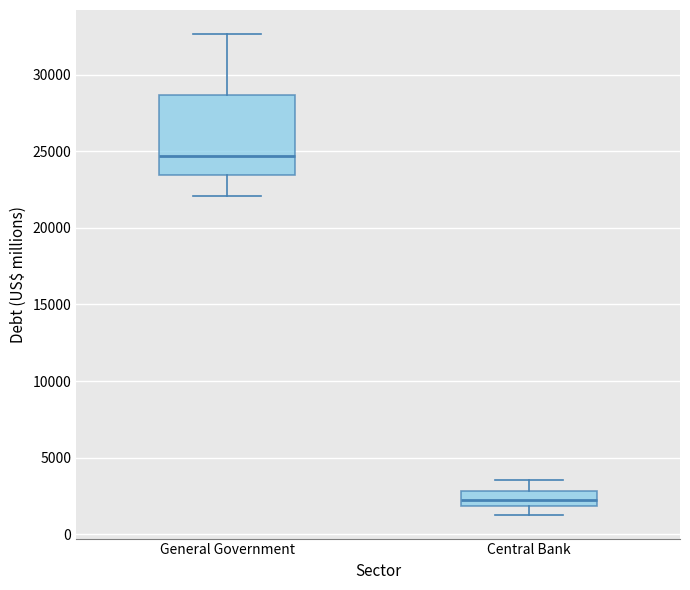

Which box is the tallest, from its lower edge to its upper edge?

General Government